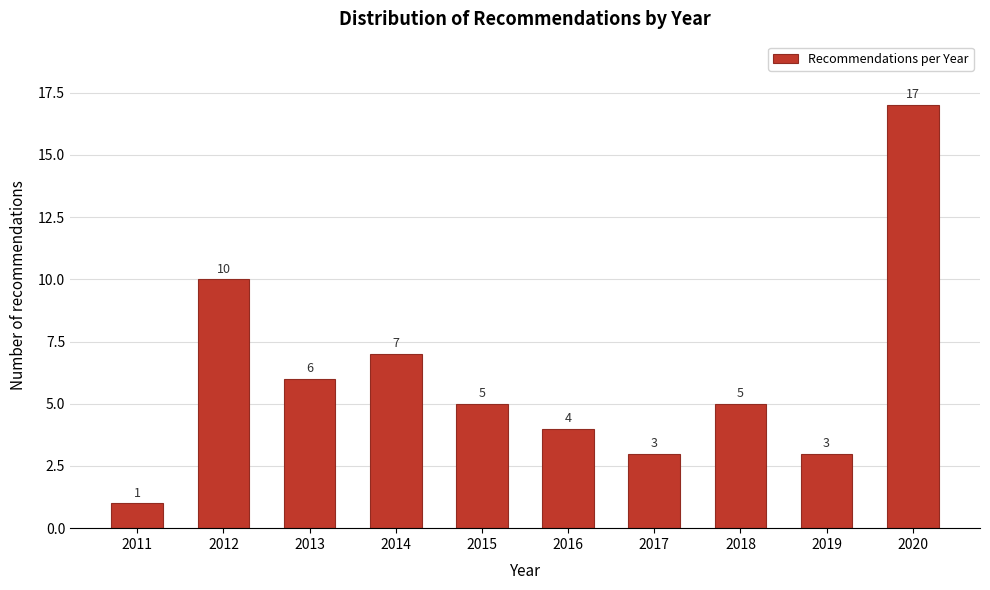

Reading left to right, what are all the values shown in this chart?

2011=1	2012=10	2013=6	2014=7	2015=5	2016=4	2017=3	2018=5	2019=3	2020=17